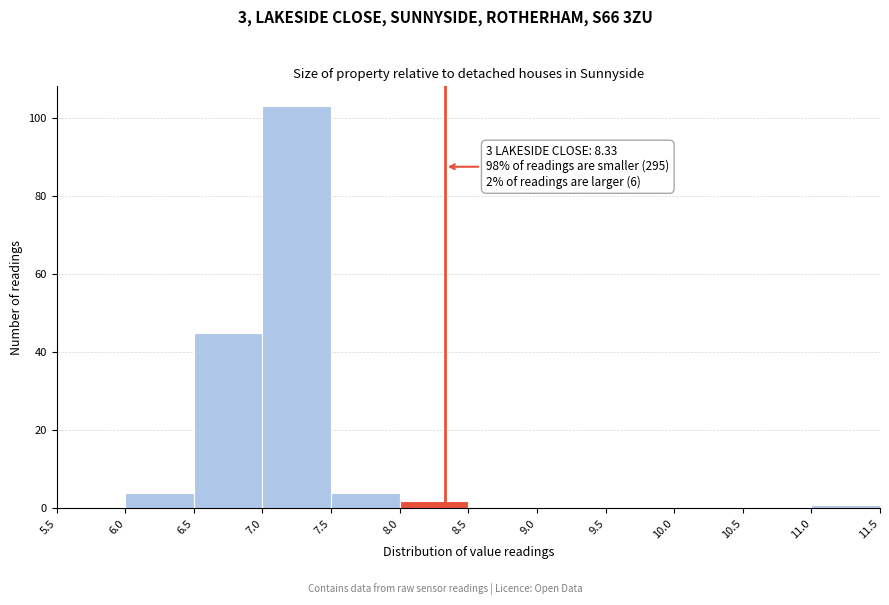

Over which range of the x-axis is the bar tallest?

7.0 to 7.5